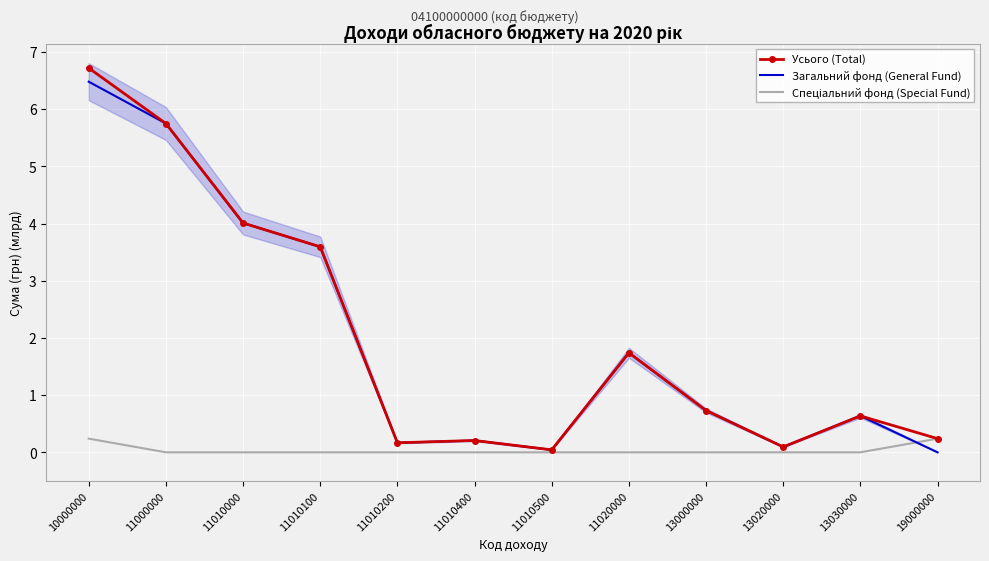

Which series ends up on top after the final intersection of Спеціальний фонд (Special Fund) and Загальний фонд (General Fund)?

Спеціальний фонд (Special Fund)